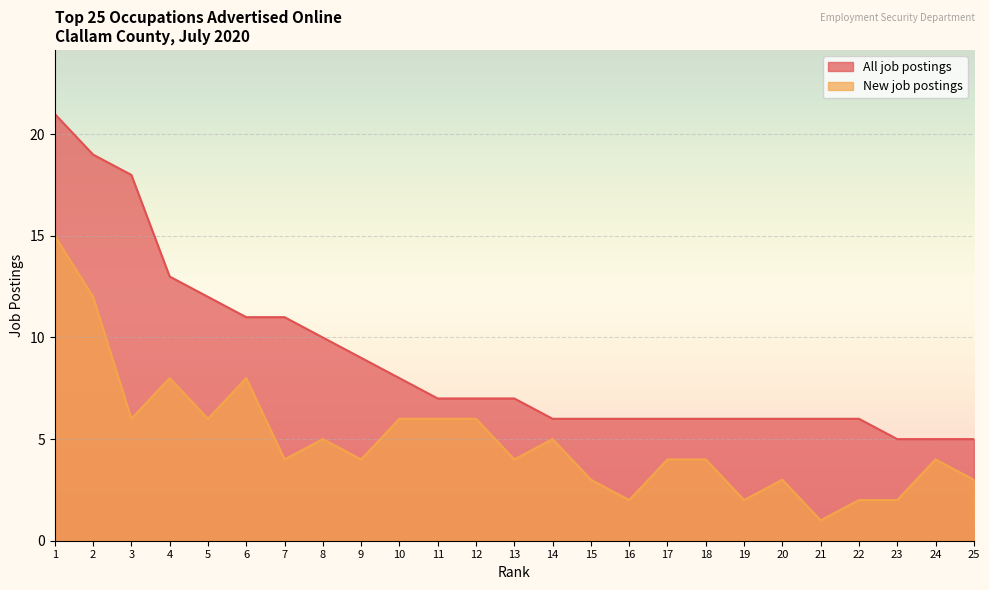

Reading right to left, transcribe all the data shown in this chart.

All job postings: 25=5	24=5	23=5	22=6	21=6	20=6	19=6	18=6	17=6	16=6	15=6	14=6	13=7	12=7	11=7	10=8	9=9	8=10	7=11	6=11	5=12	4=13	3=18	2=19	1=21
New job postings: 25=3	24=4	23=2	22=2	21=1	20=3	19=2	18=4	17=4	16=2	15=3	14=5	13=4	12=6	11=6	10=6	9=4	8=5	7=4	6=8	5=6	4=8	3=6	2=12	1=15